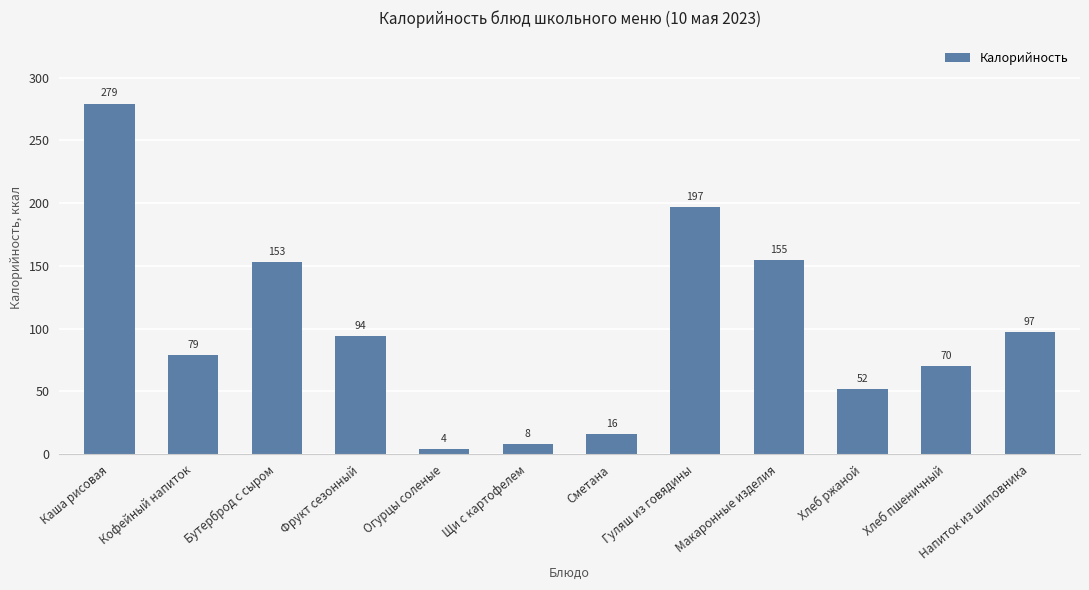

What is the sum of all values?

1204.8